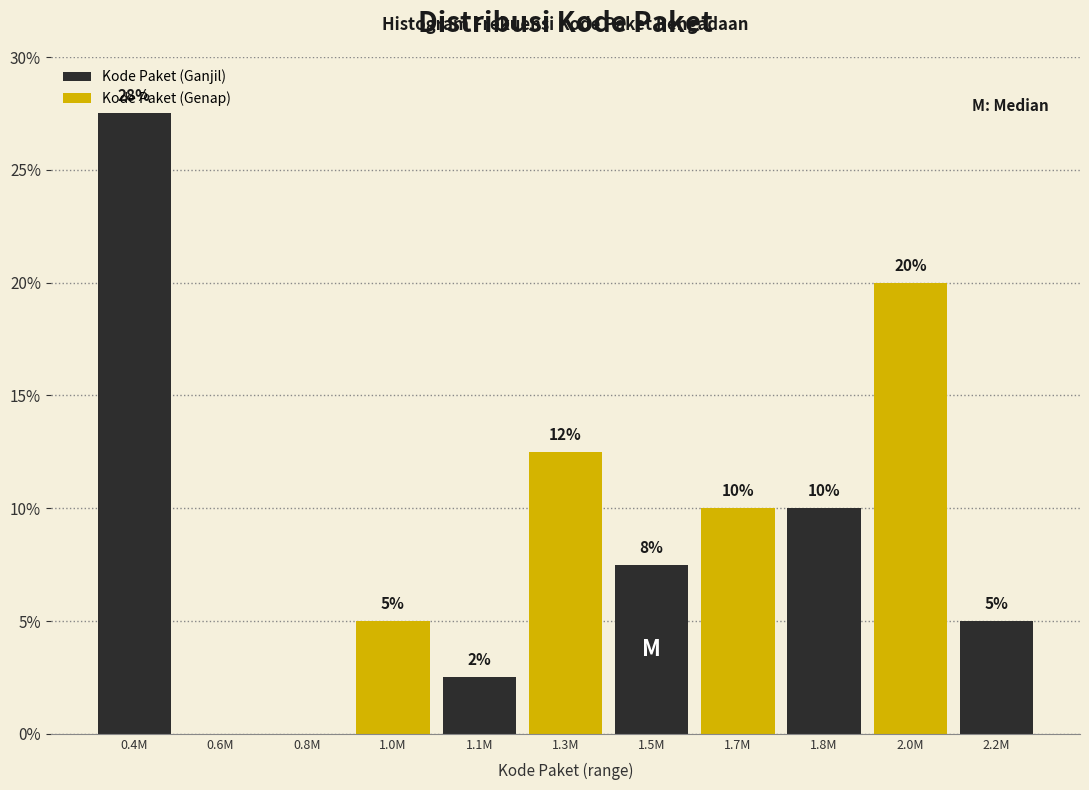

At which category does the chart reach its peak across all series?

0.4M